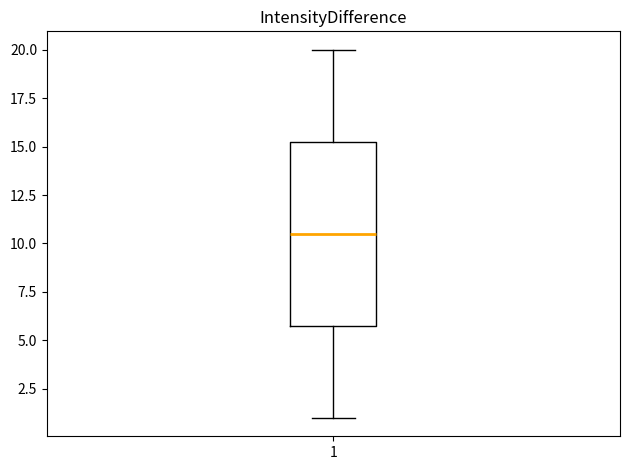

Read this box plot against the y-axis: the position of the median line, the range covered by the box, and the ends of both whiskers. The values are not printed on the chart, so give them approximately, as read against the axis.

median 10.5, box 6.0 to 15.5, whiskers 1.0 to 20.0